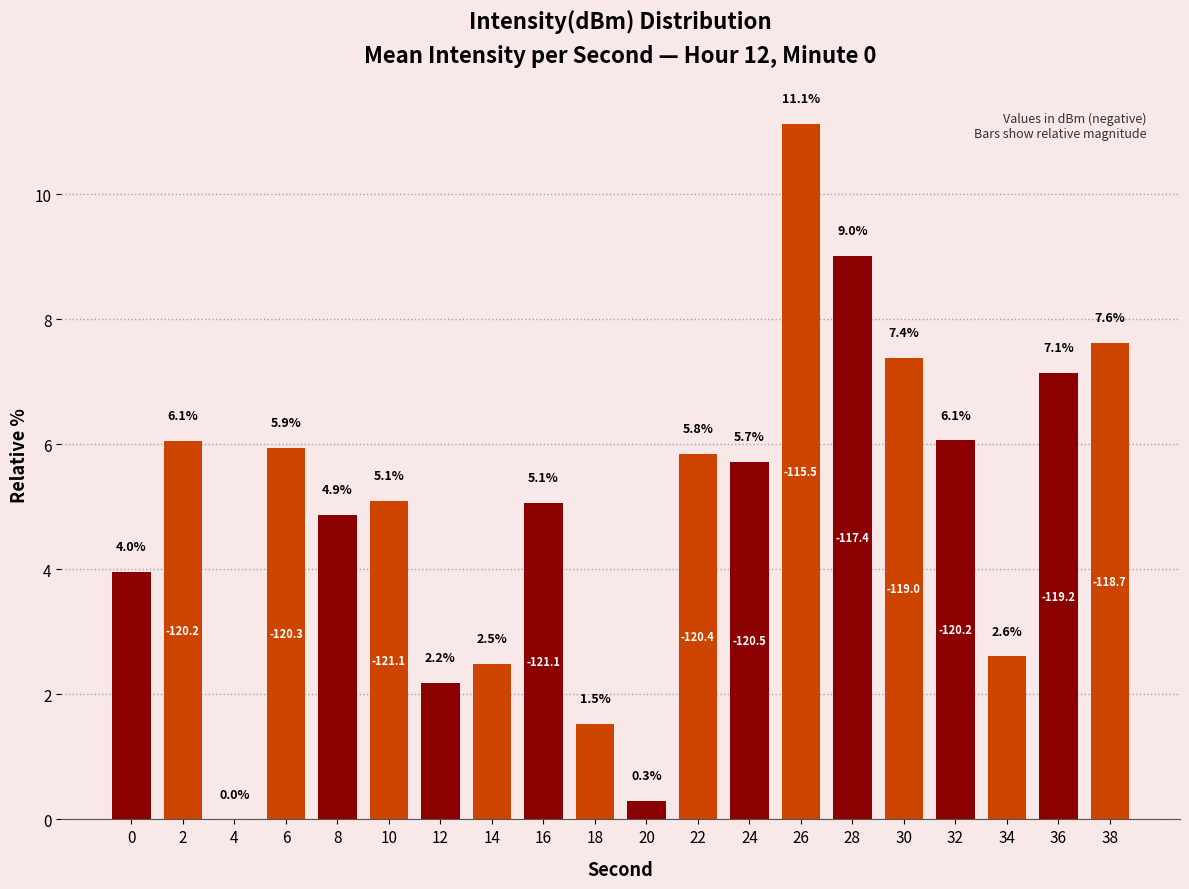

At which label is the value closest to 5?

16